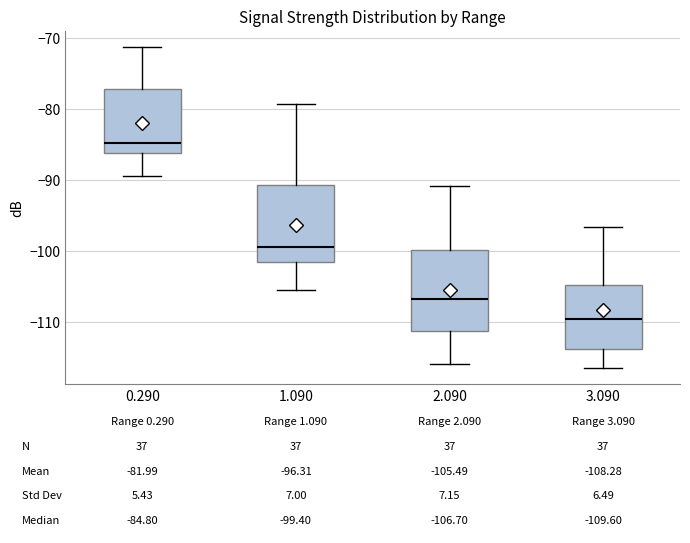

Which box's median line is the lowest?

3.090